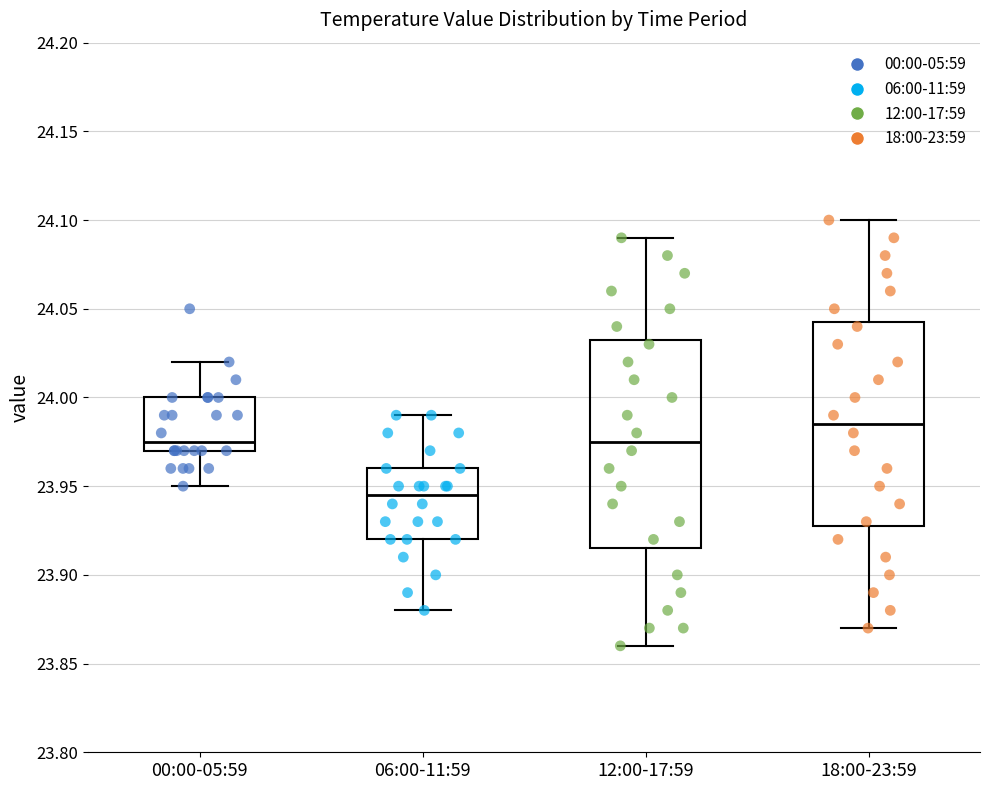

Where is the upper edge of the box for 18:00-23:59 on the y-axis? The values are not printed on the chart, so give them approximately, as read against the axis.

24.045